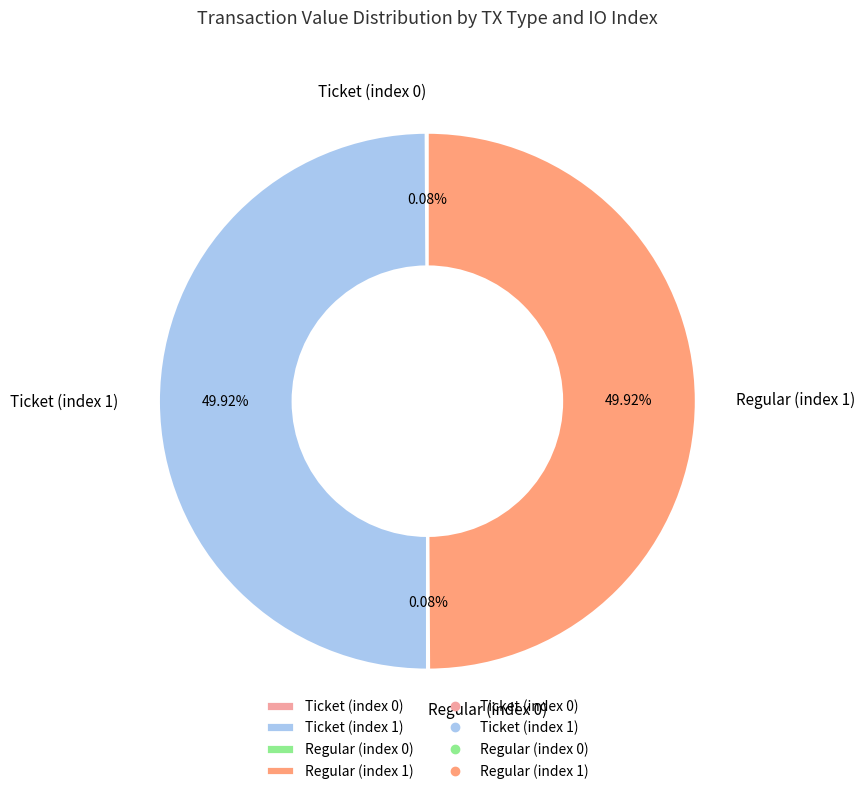

To the nearest percent, what is the difference between the largest and smallest slice percentages?

50%